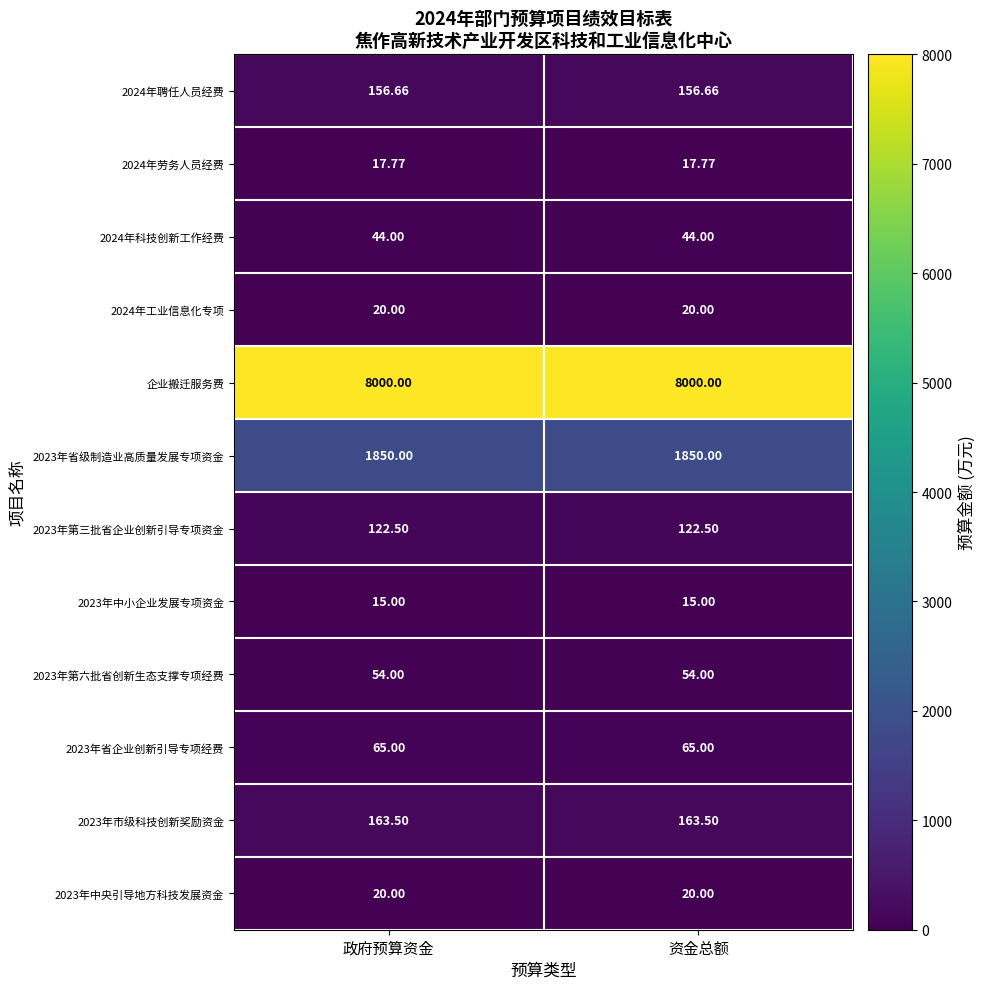

Is the value of 2023年第六批省创新生态支撑专项经费 at 资金总额 greater than the value of 2023年省企业创新引导专项经费 at 政府预算资金?

No